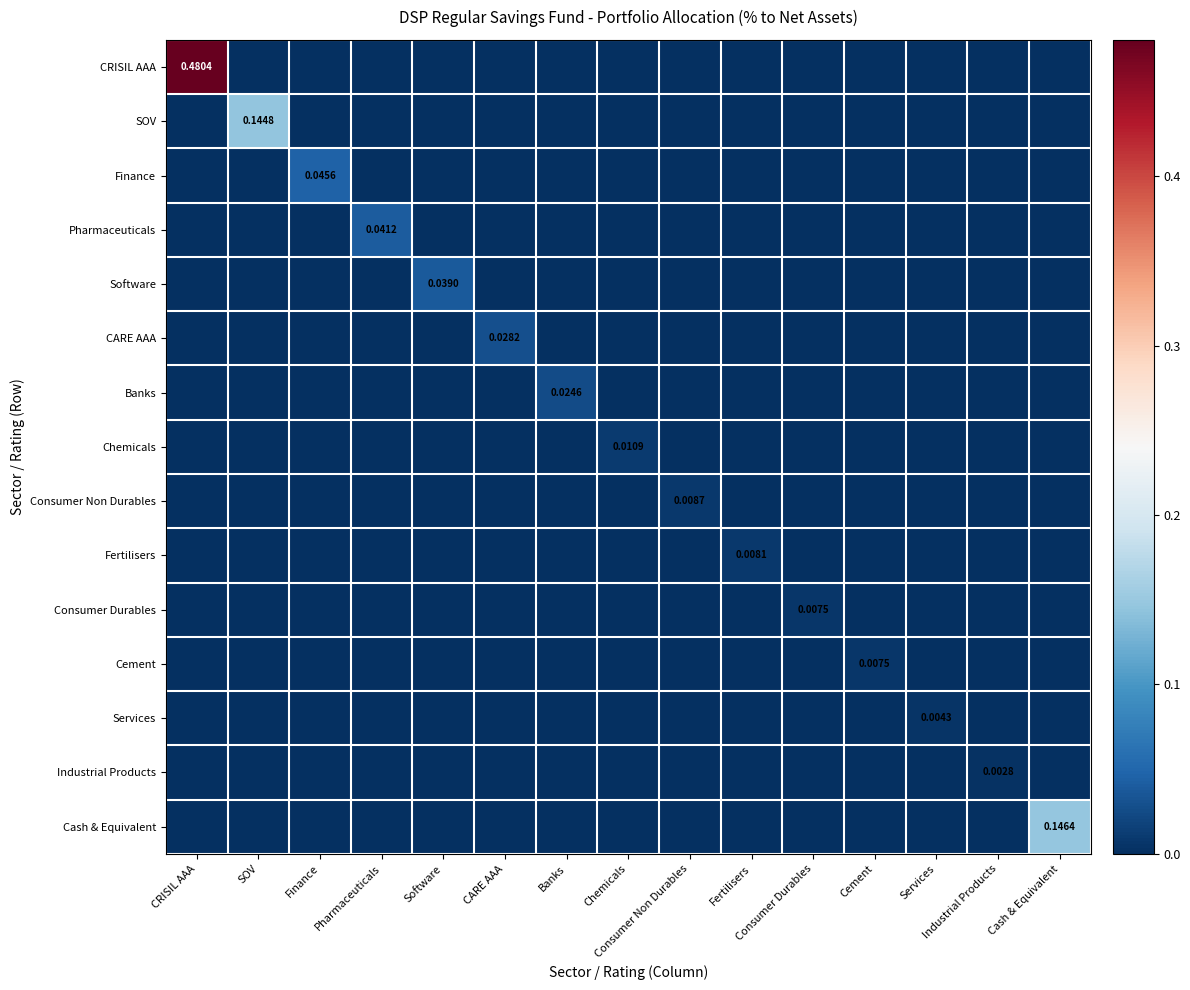

True or false: Services has a value of -0.0 at Cement.

False